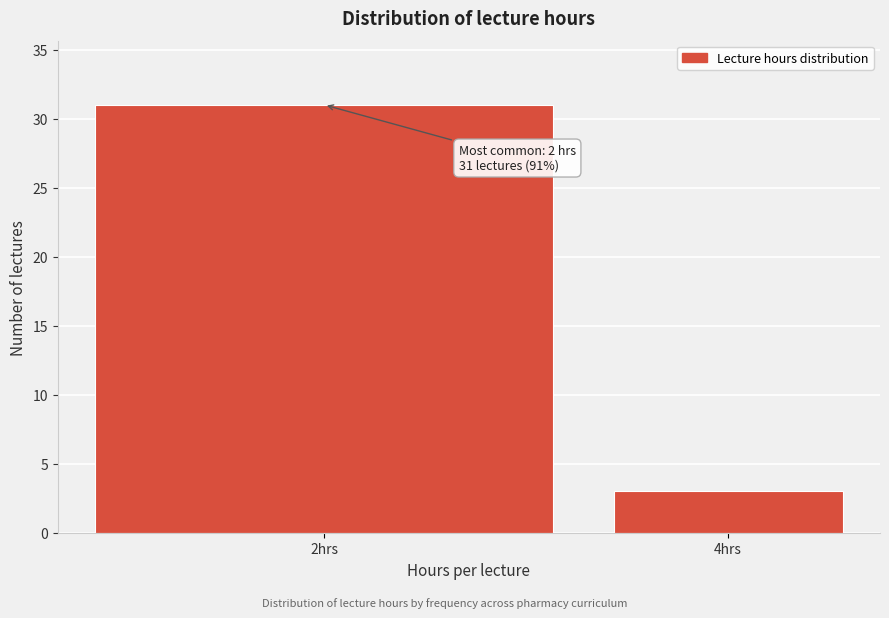

Reading left to right, list all the values displayed in this chart.

31	3